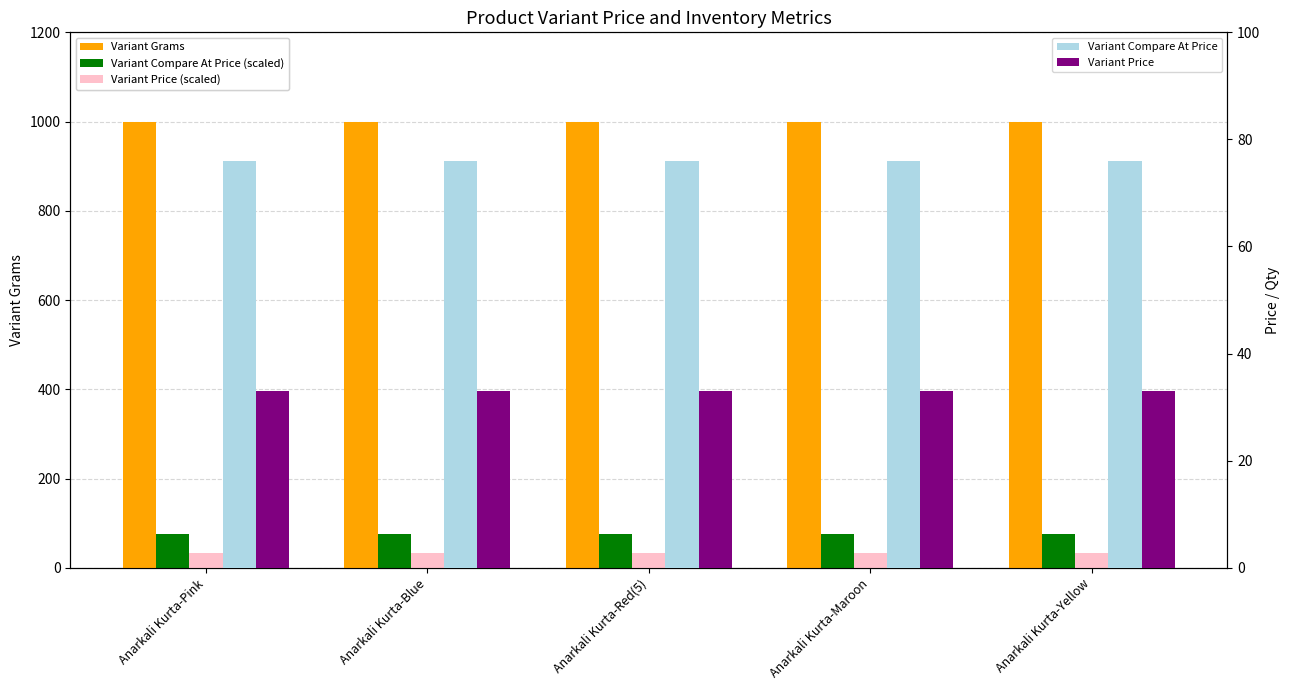

What is the average value of the Variant Compare At Price (scaled) series?

76